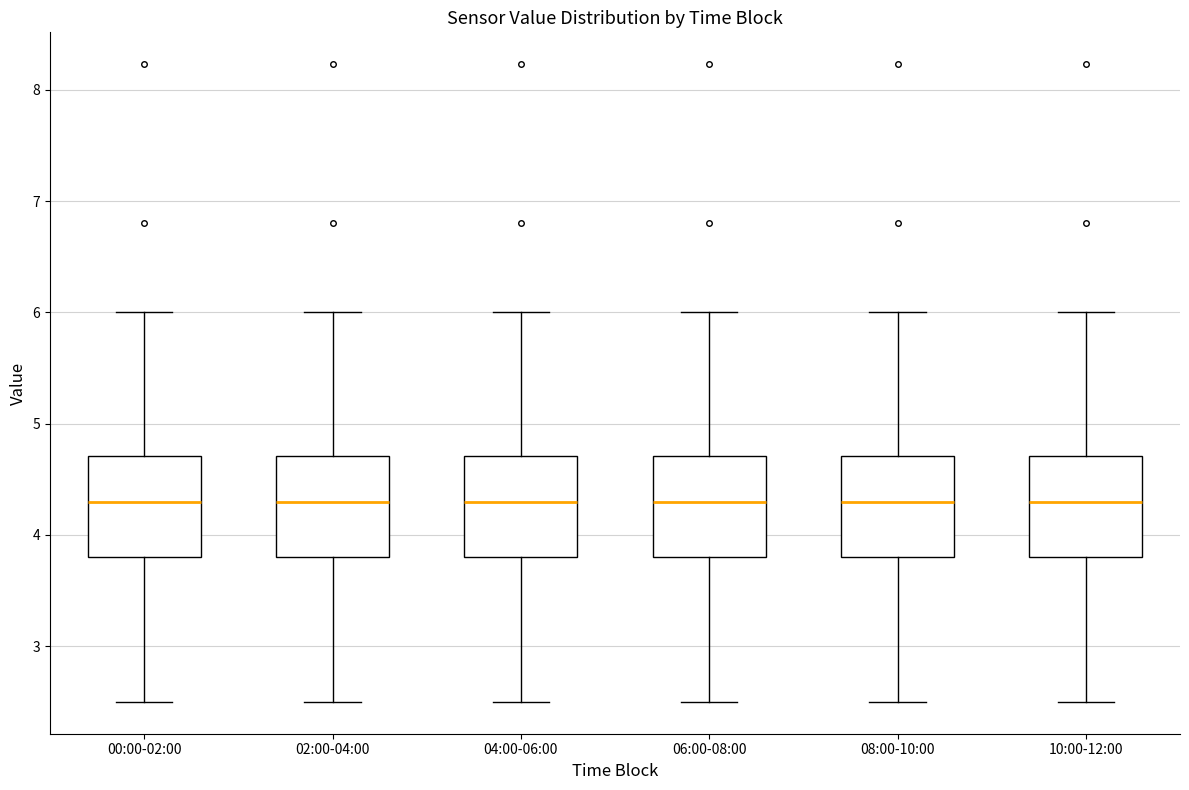

Where is the upper edge of the box for 02:00-04:00 on the y-axis? The values are not printed on the chart, so give them approximately, as read against the axis.

4.7